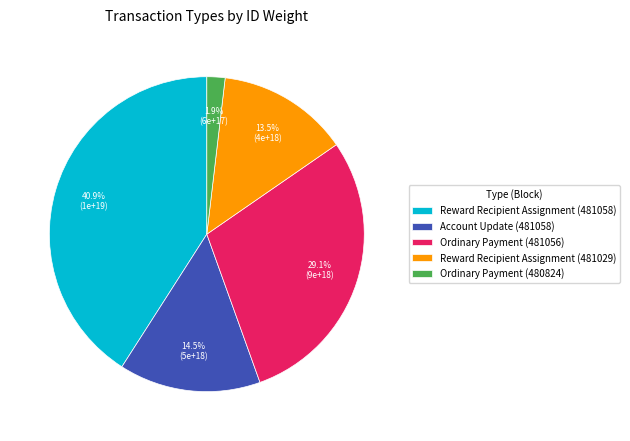

Combined, what portion of the pie is Account Update (481058) and Ordinary Payment (480824)?

16.4%